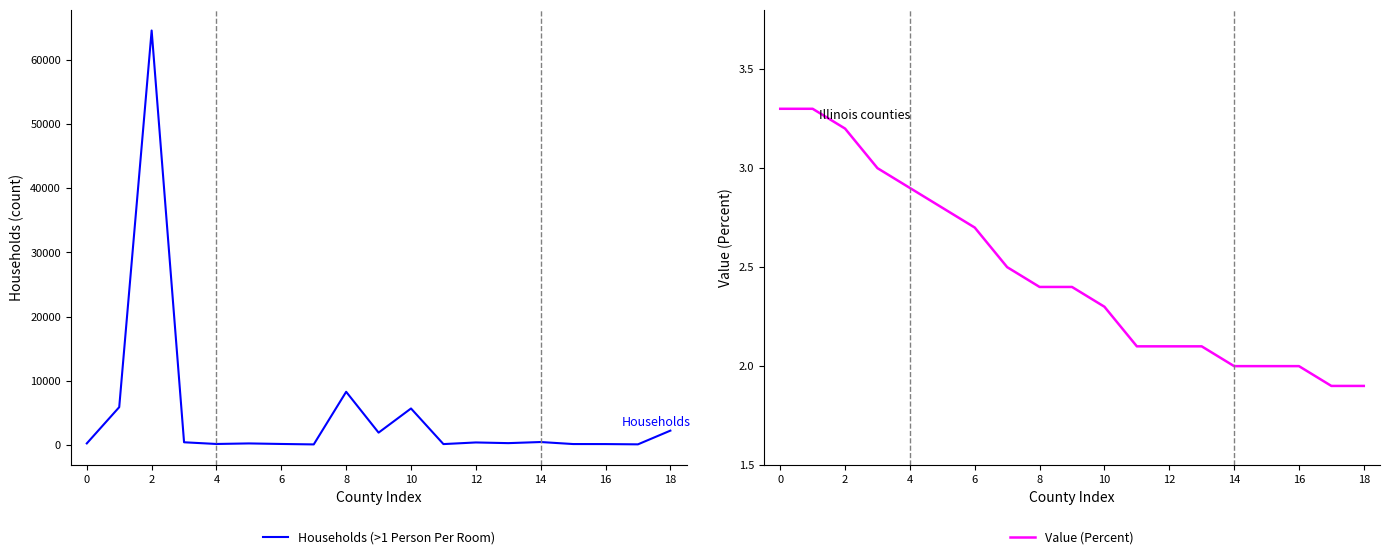

What is the spread (max minus min) of values at 15?

151.0